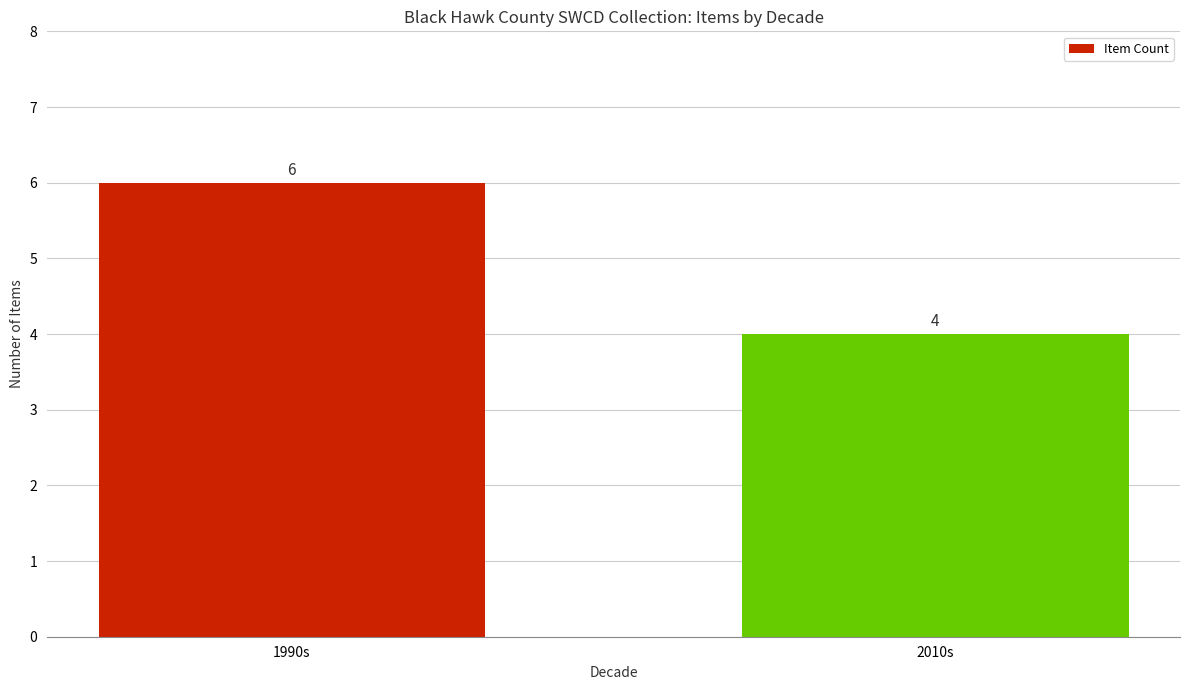

Which category has the lowest value across all series?

2010s